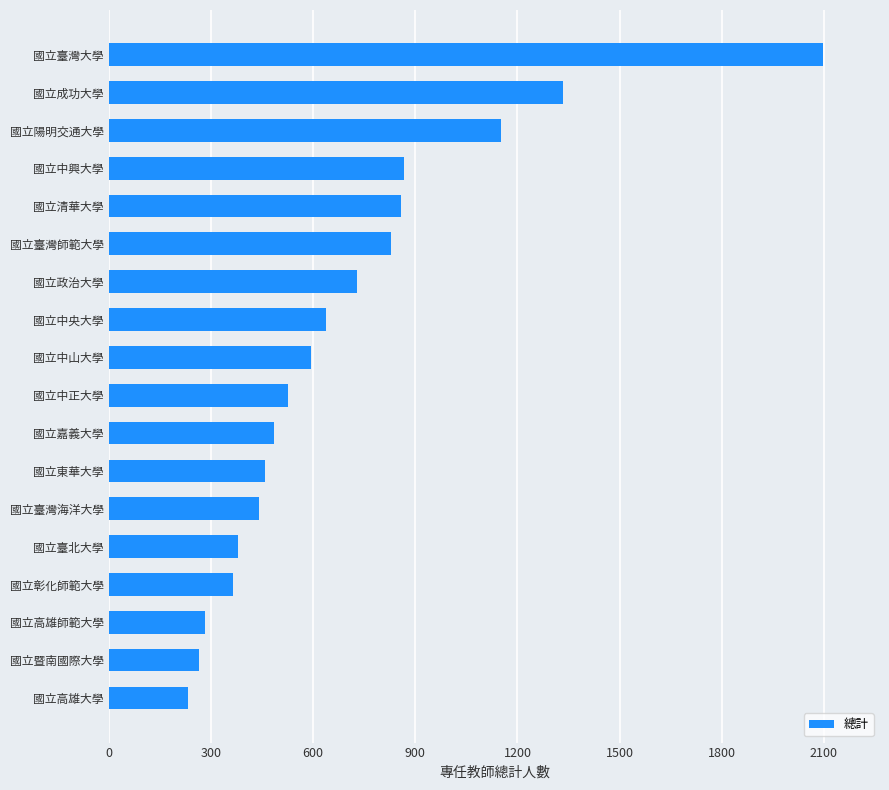

The chart shows a value of 638 at 國立中央大學. True or false?

True